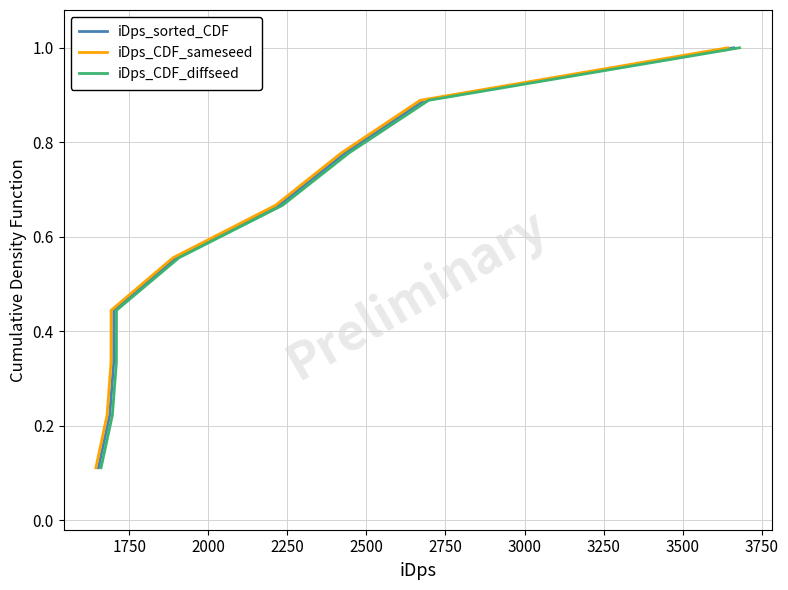

Is it true that iDps_CDF_sameseed equals 1.2 at 3000?

False